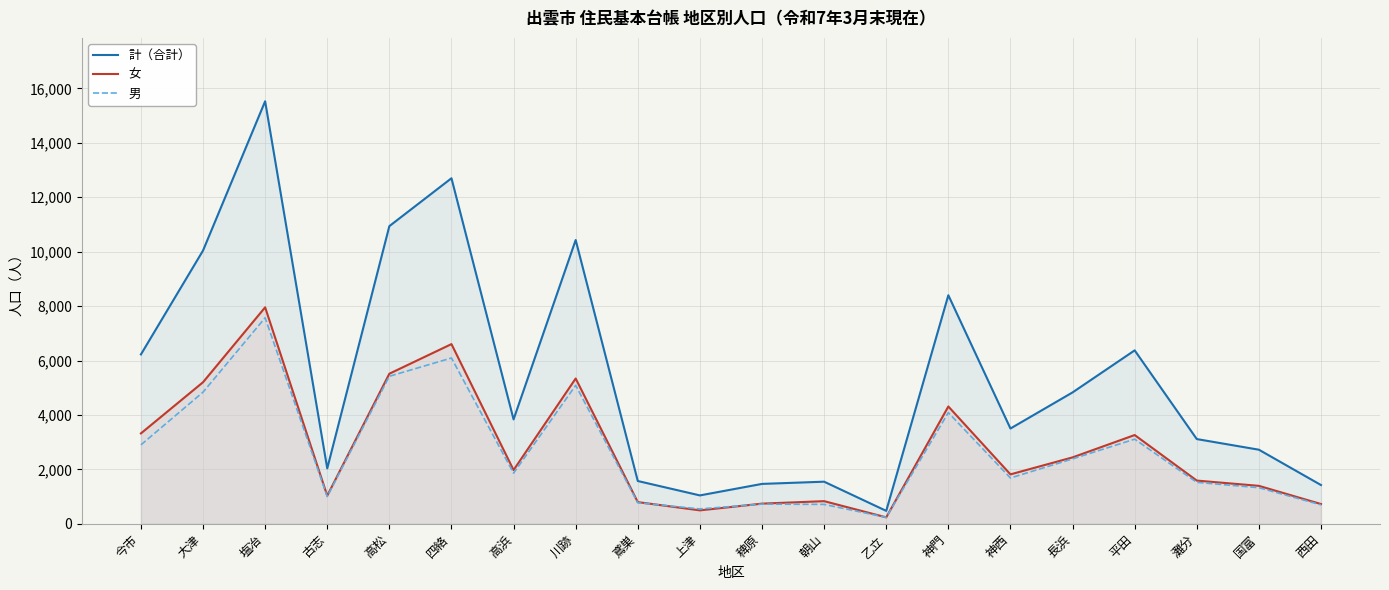

What is the label of the 13th point from the right?

川跡